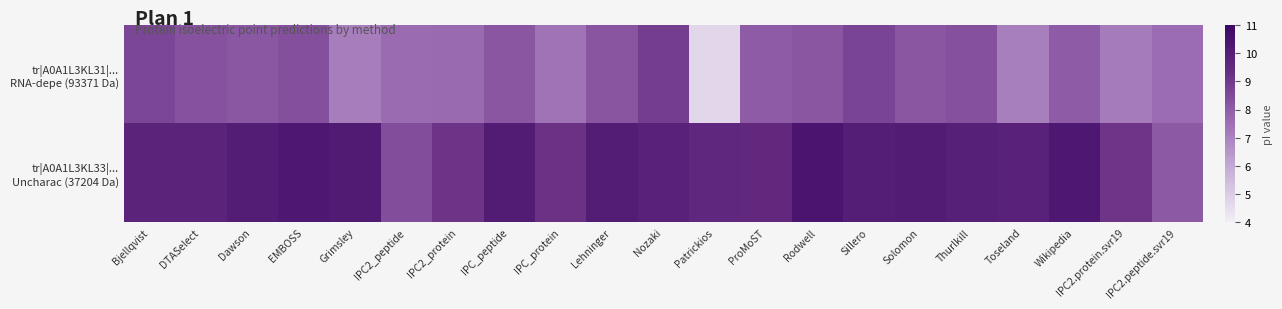

Which series has the widest spread of values?

tr|A0A1L3KL31|... RNA-depe (93371 Da)